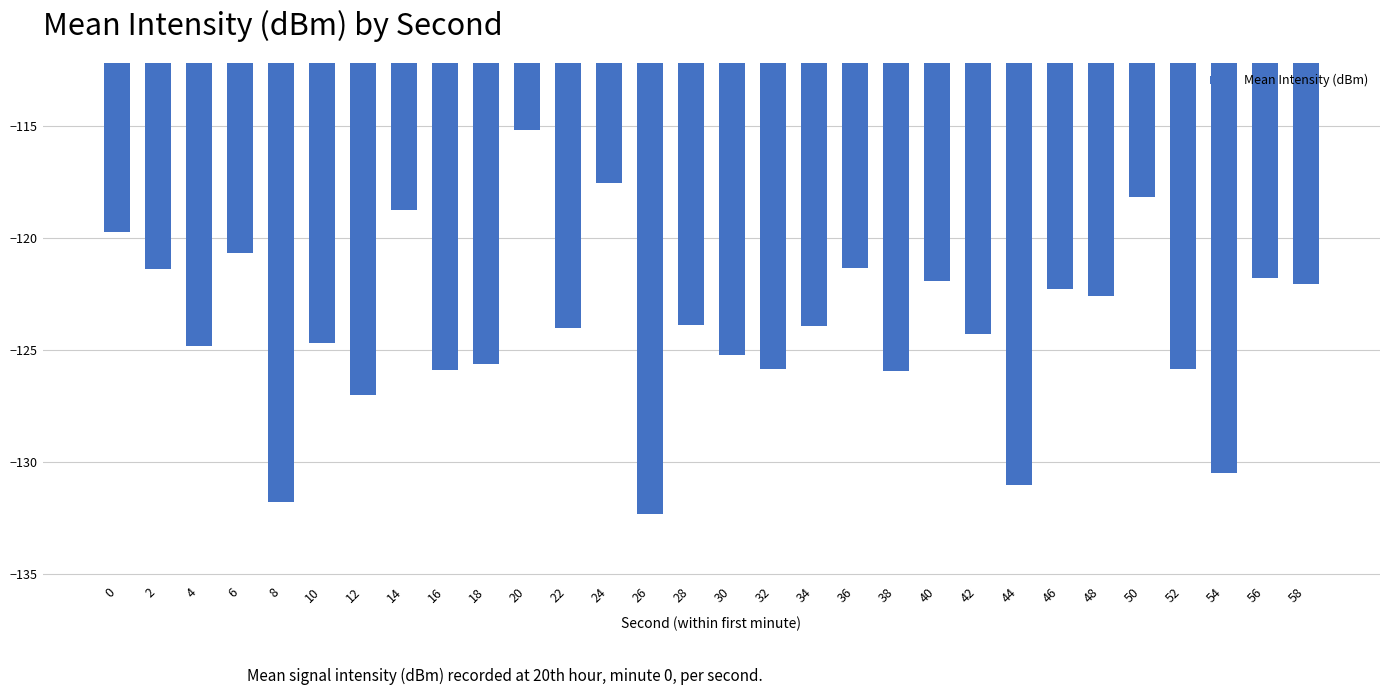

Read the value at 0.

-119.7